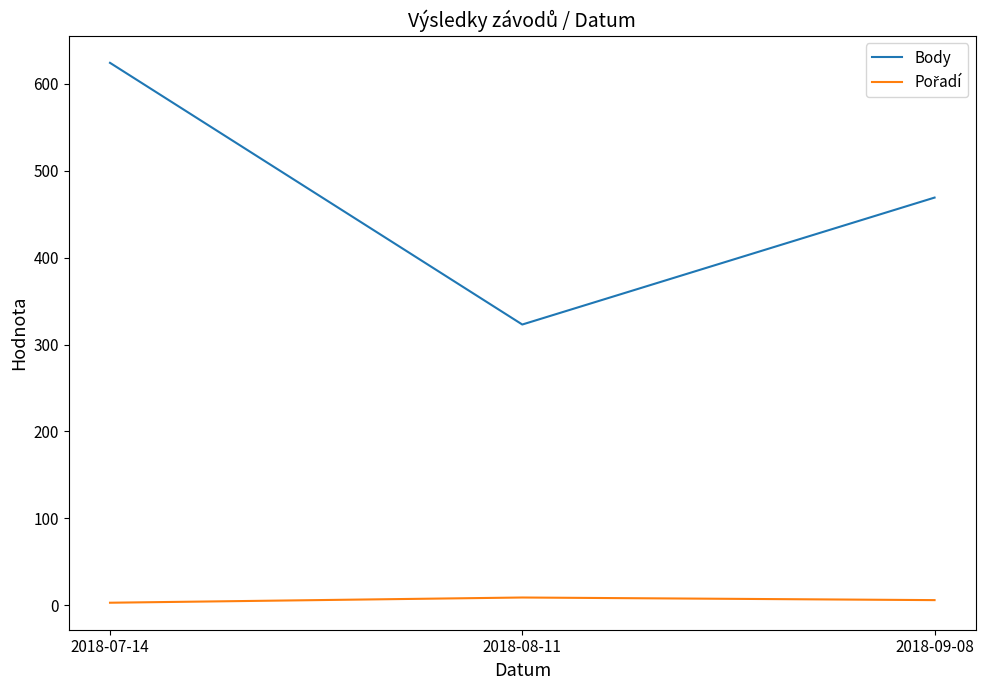

Which series has the largest total across all categories?

Body